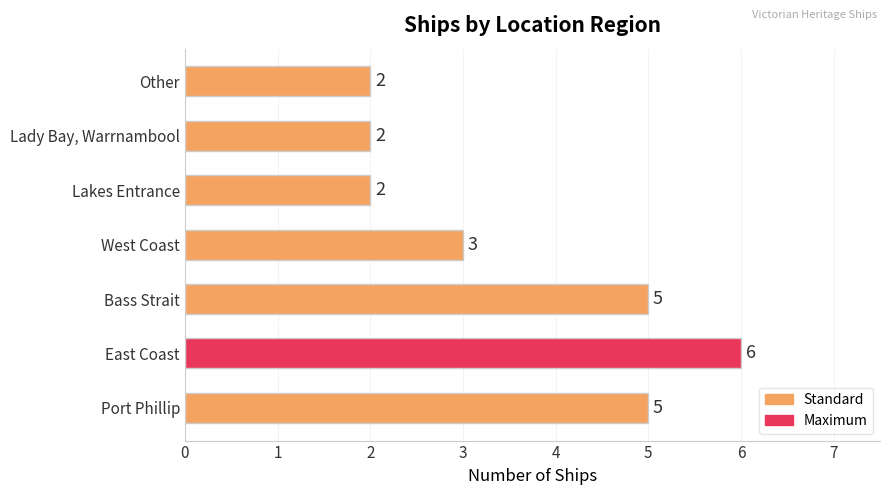

How many data points are less than 3?

3